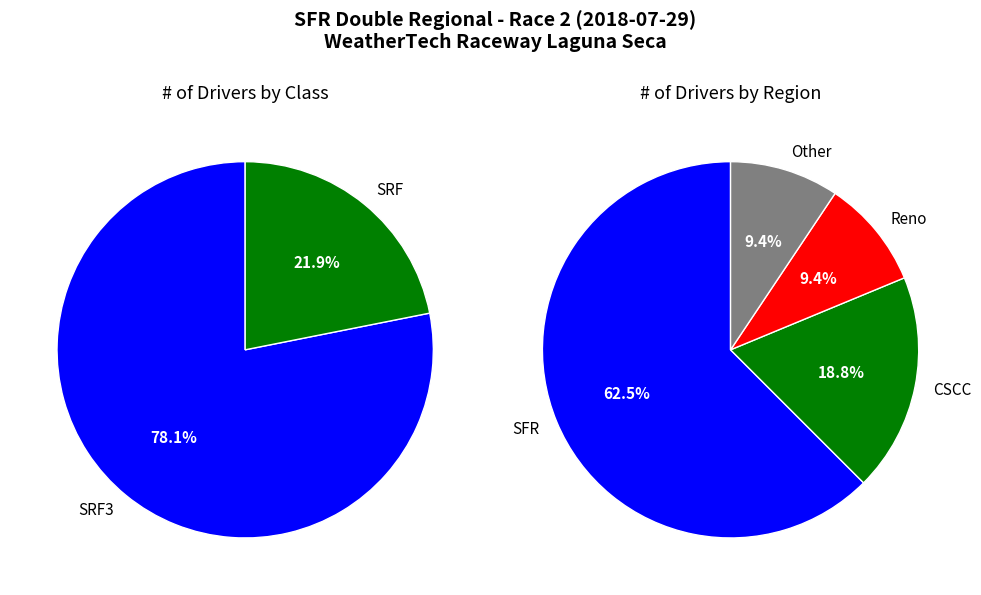

Between SRF and SRF3, which is larger?

SRF3